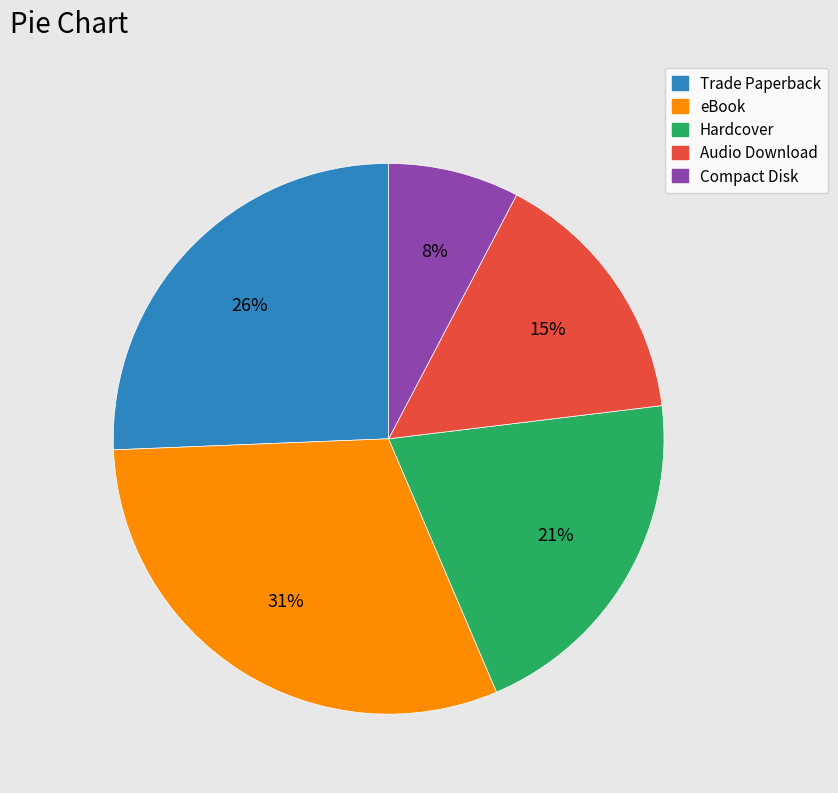

How many segments does this pie chart have?

5